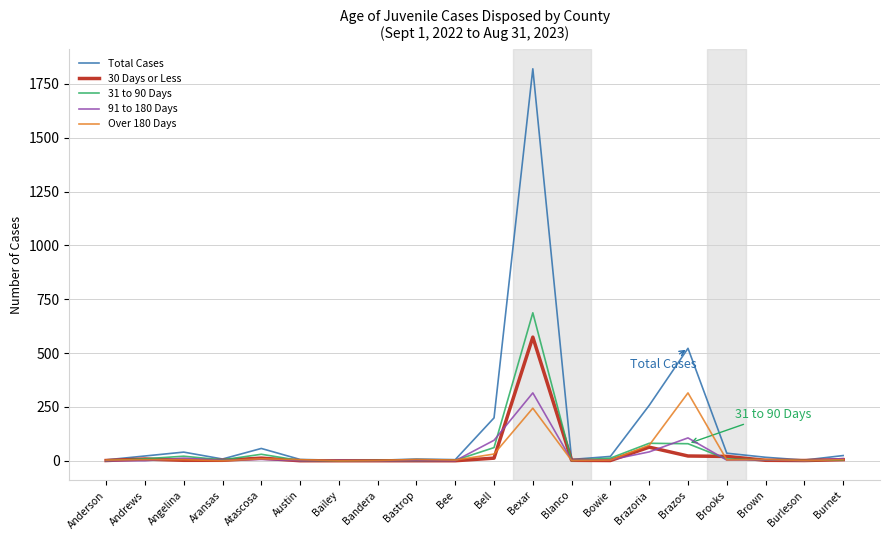

At which label does Over 180 Days reach its peak?

Brazos